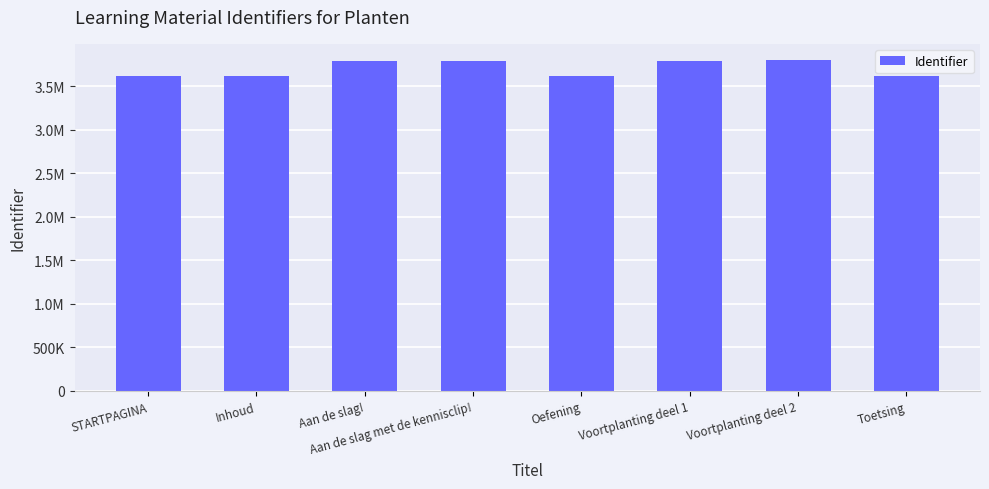

What is the label of the 7th bar from the right?

Inhoud